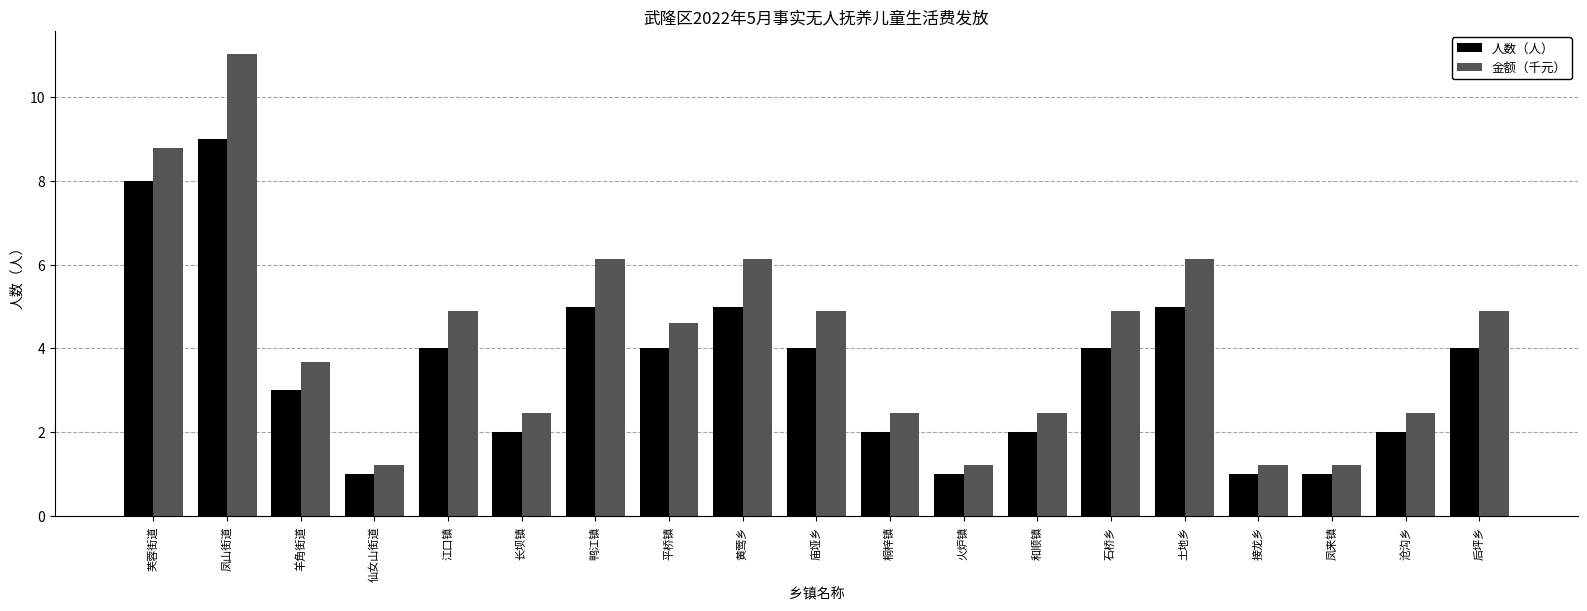

What is the difference between the maximum and second lowest values in the 人数（人） series?

8.0